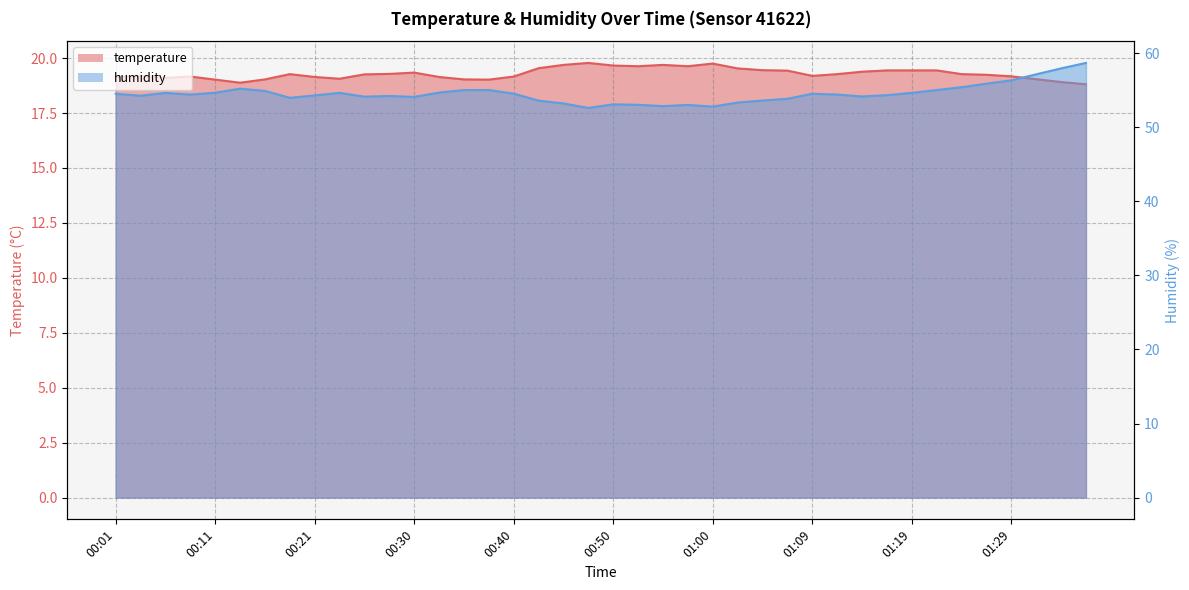

List the series in order of their overall mean, highest first.

humidity, temperature